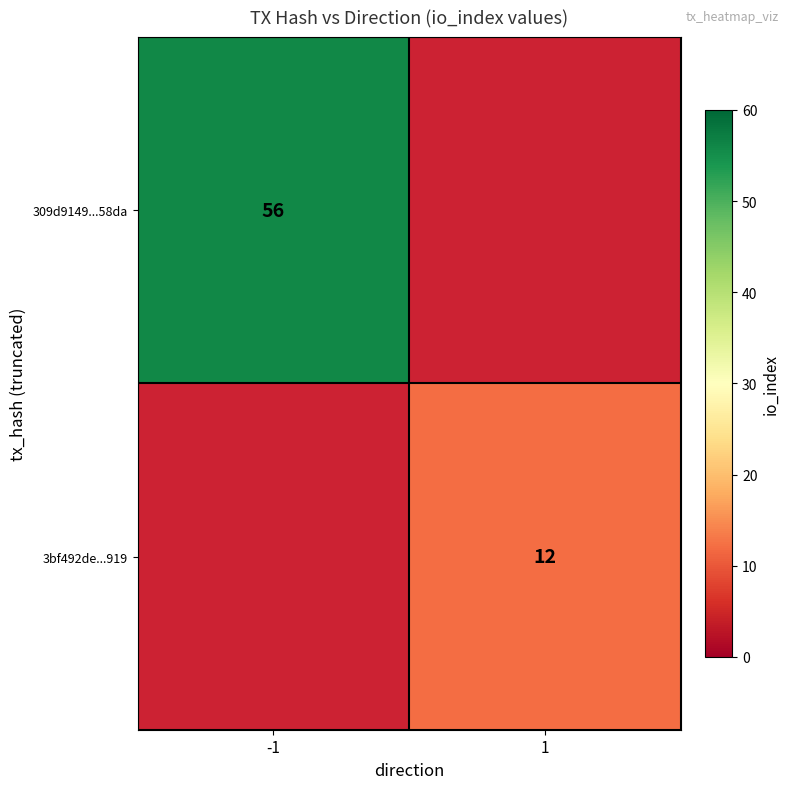

The value of 3bf492de...919 at 1 is 12. True or false?

True